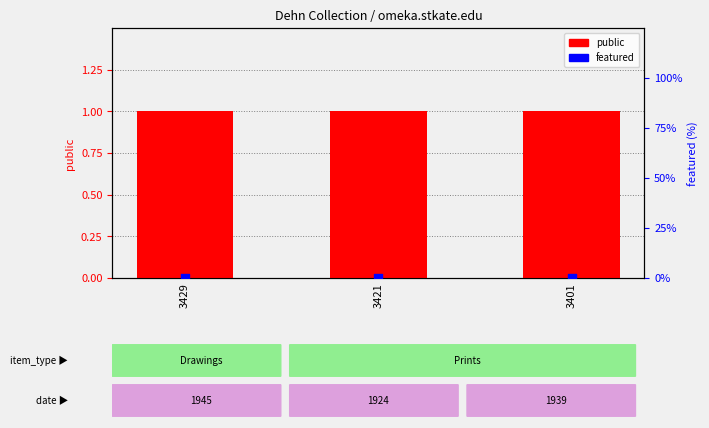

Which series contains the lowest Y value?

featured